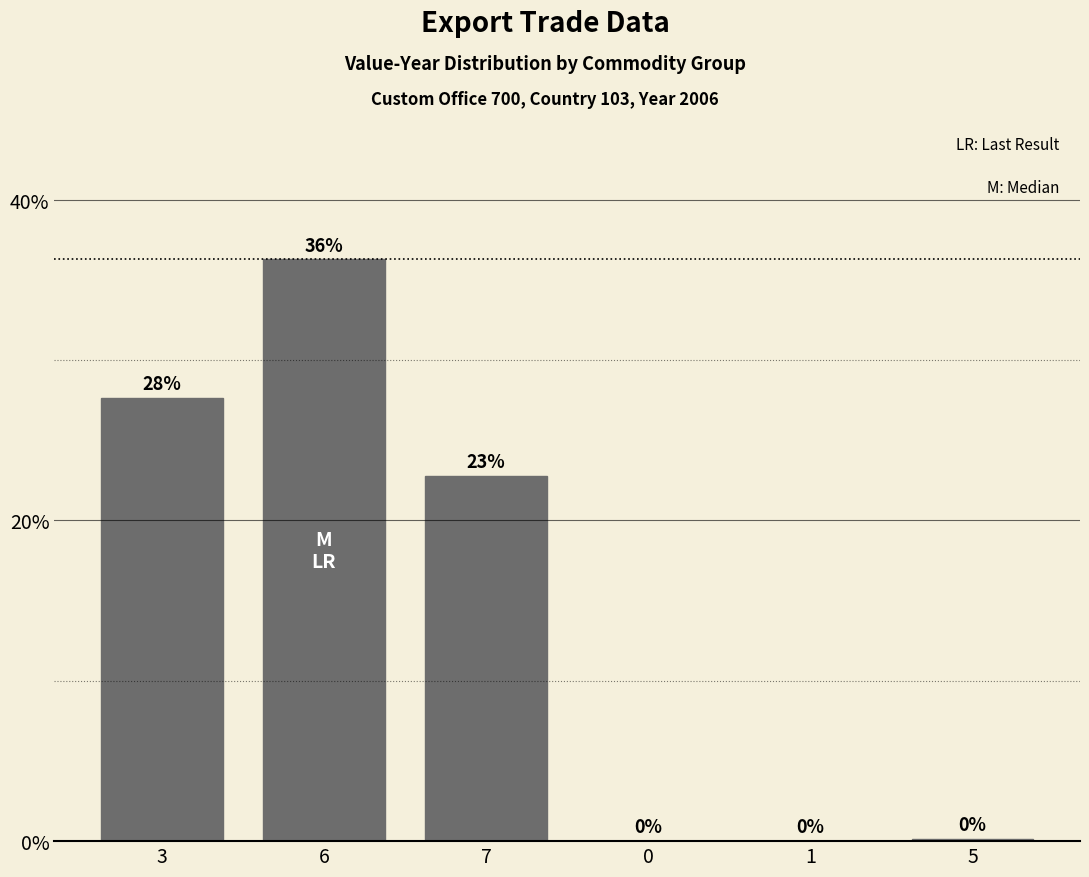

List the labels in order of value, smallest first.

1, 0, 5, 7, 3, 6